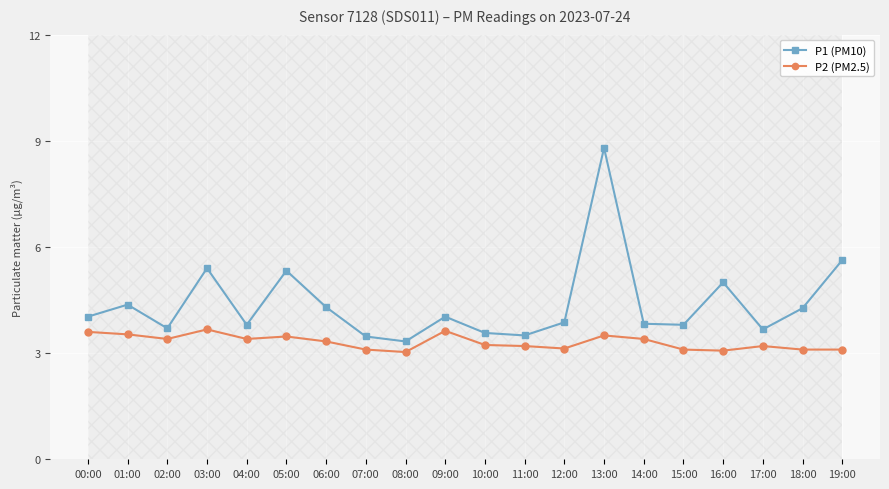

True or false: P2 (PM2.5) and P1 (PM10) cross at least once.

False